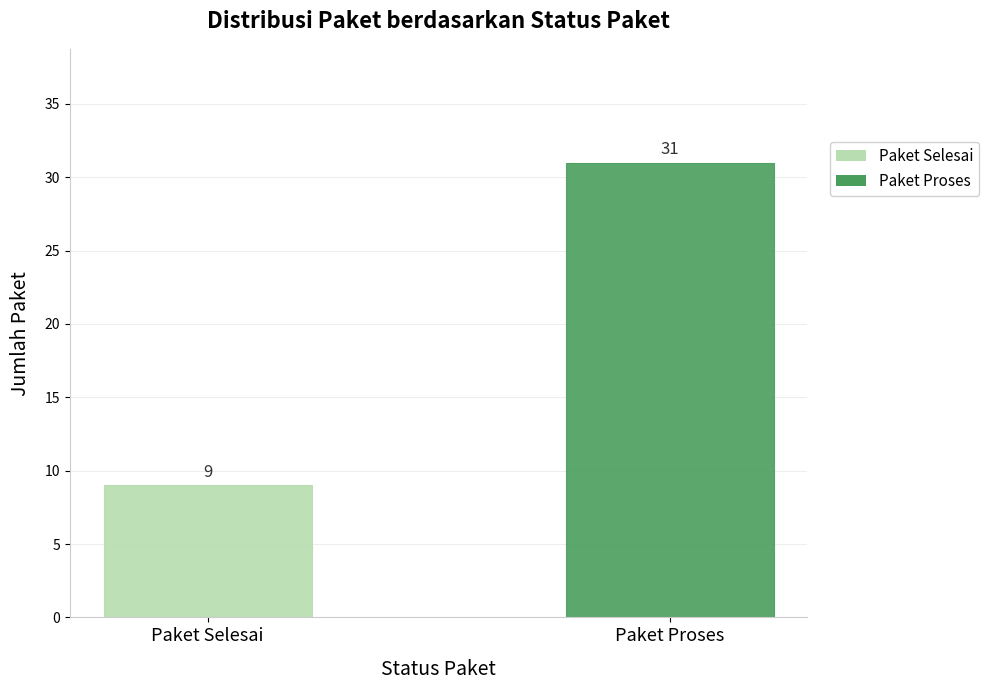

How many data points are less than 31?

1